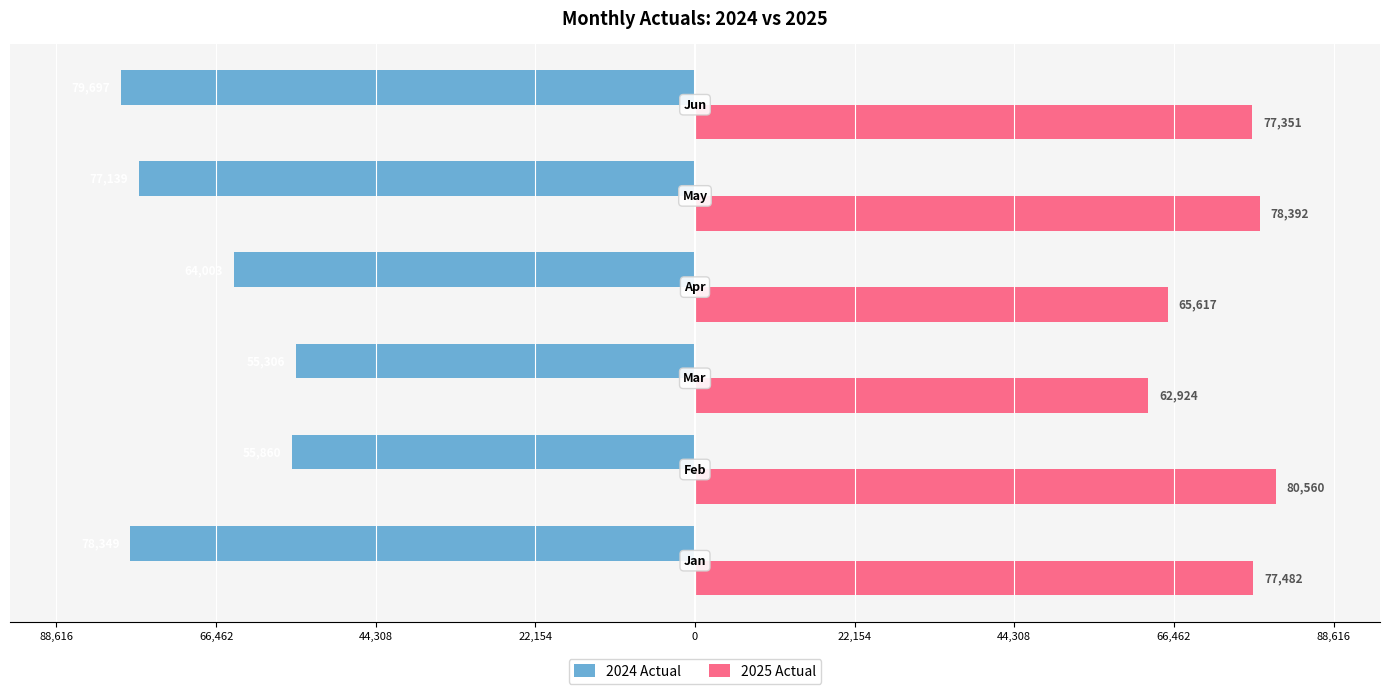

What are all the series names shown in the legend?

2024 Actual, 2025 Actual